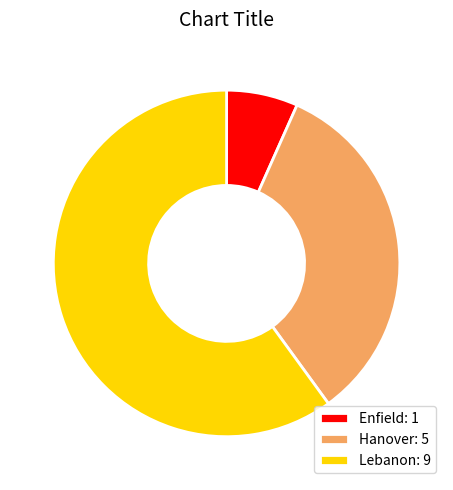

What is the ratio of the value at Enfield to the value at Lebanon?

0.1